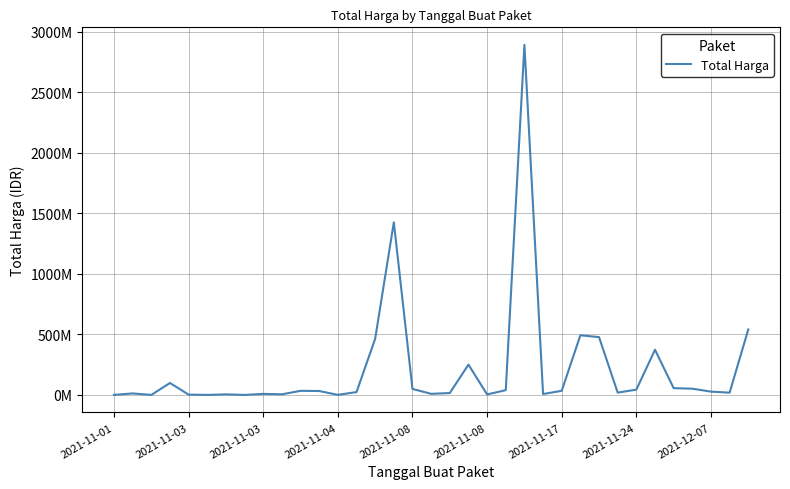

Which label corresponds to the smallest value in the chart?

2021-11-03